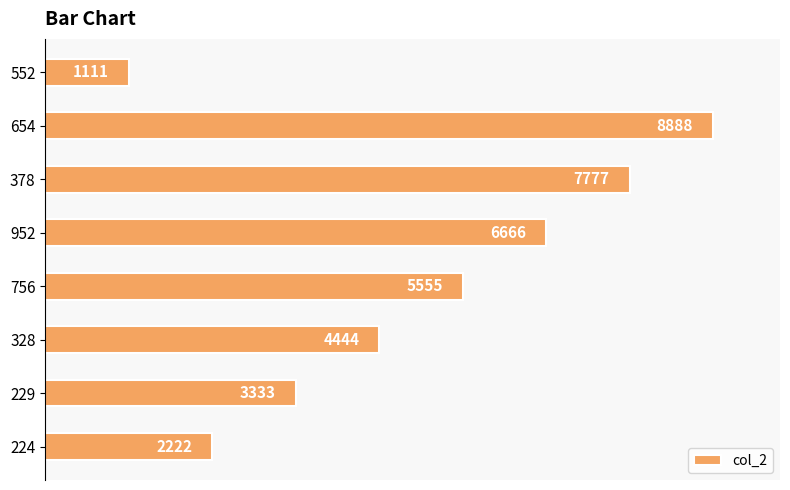

What is the difference between the maximum and second lowest values?

6666